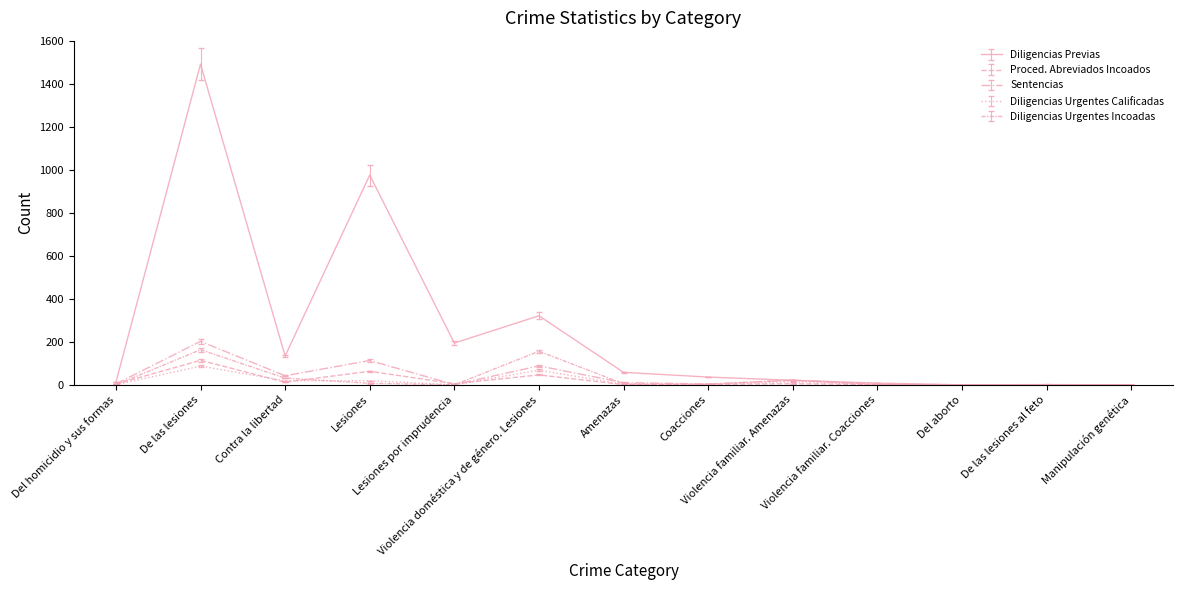

How many lines are shown in the chart?

5